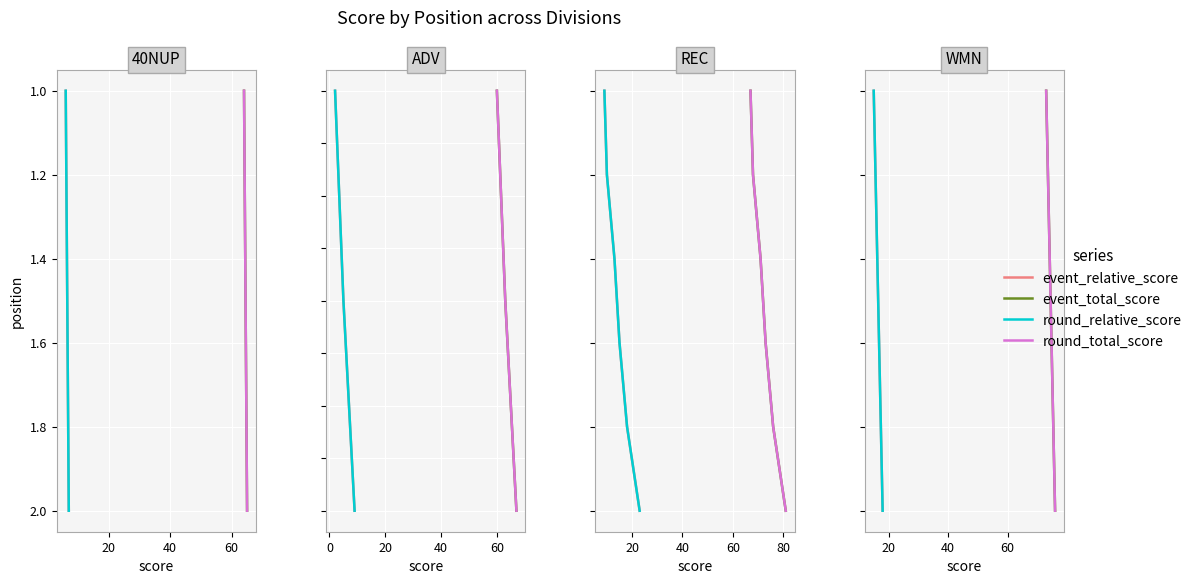

Is it true that round_relative_score equals 1 at 20?

False